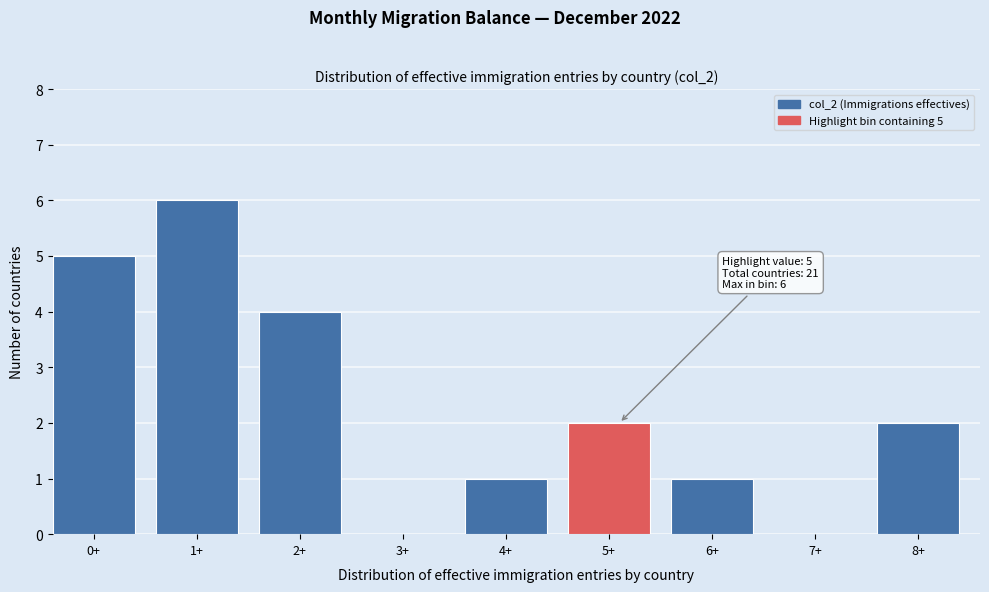

Reading right to left, list all the values displayed in this chart.

8+=2	7+=0	6+=1	5+=2	4+=1	3+=0	2+=4	1+=6	0+=5